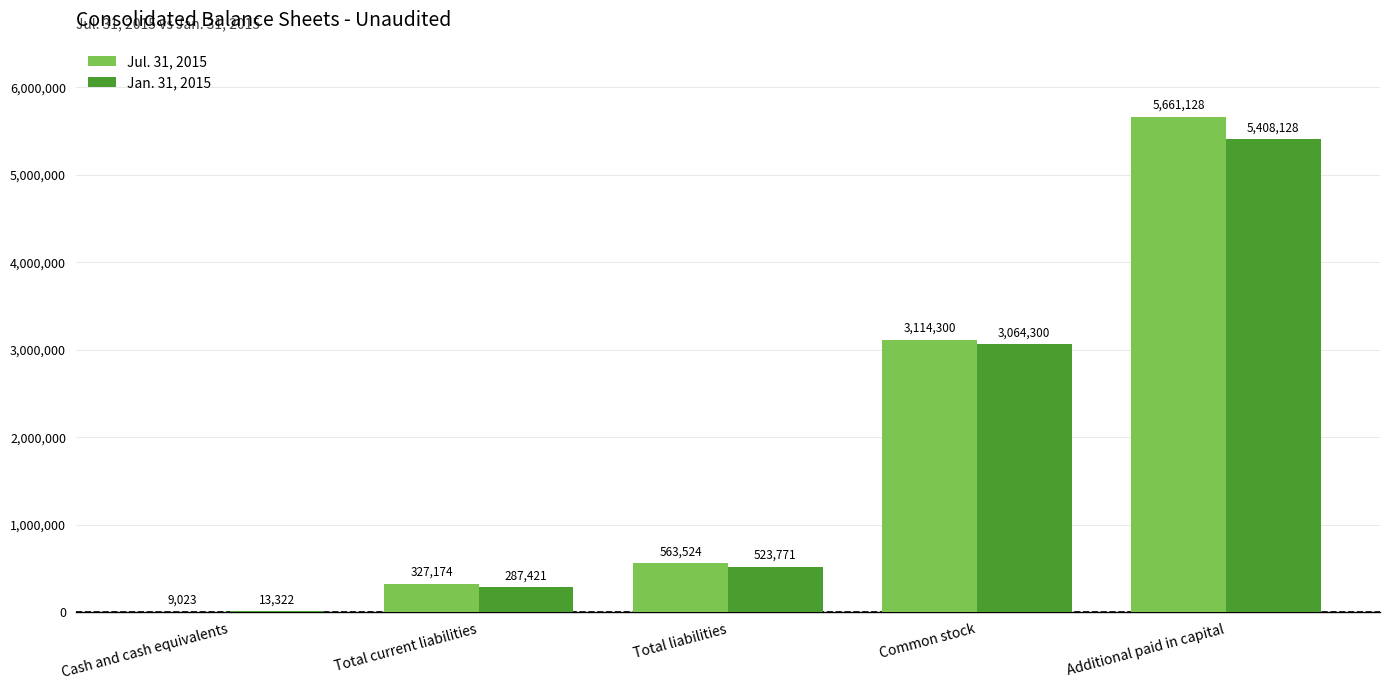

Count the number of categories in the chart.

5